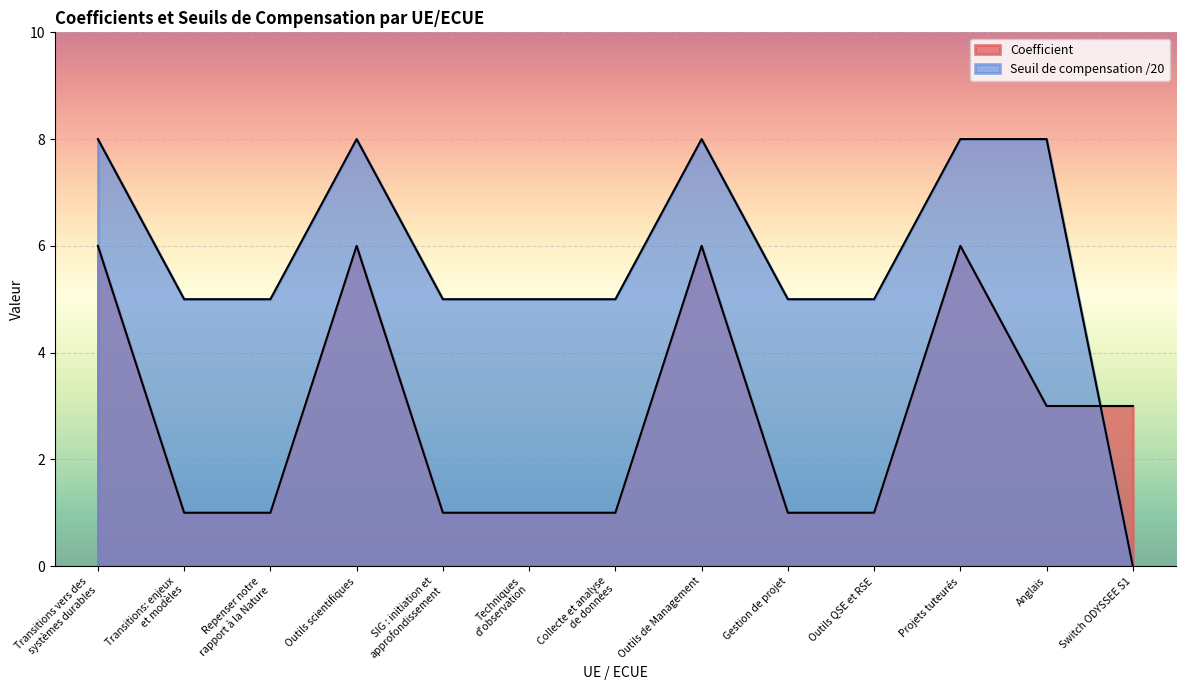

How many values in the Seuil de compensation series are below 5?

1